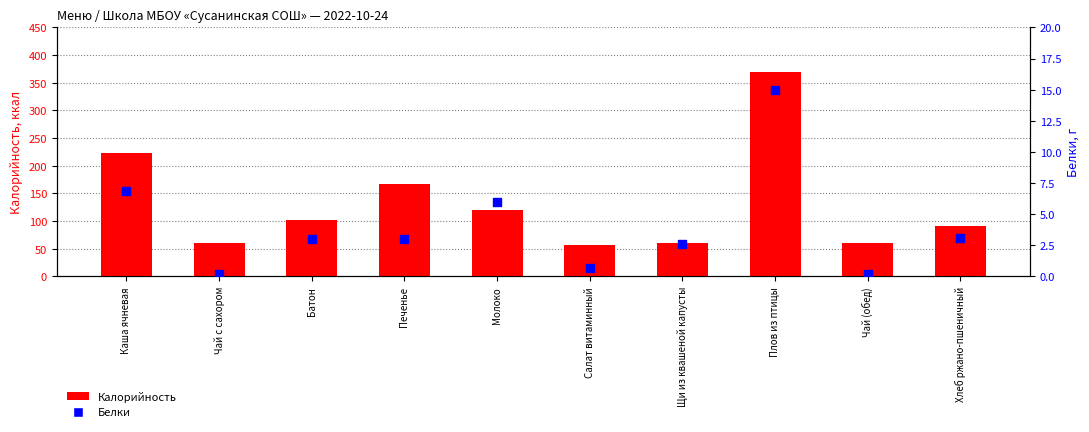

At how many categories does at least one series exceed 127?

3